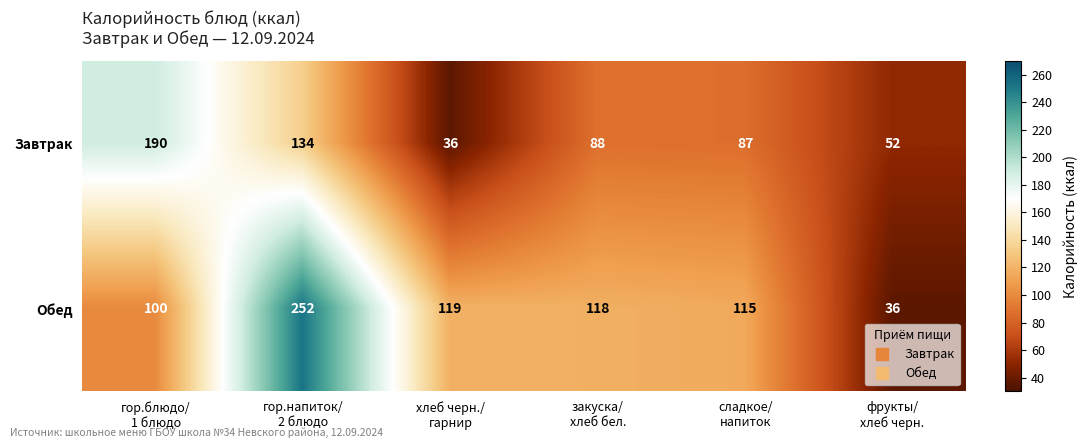

What is the total value across all series at хлеб черн./
гарнир?

155